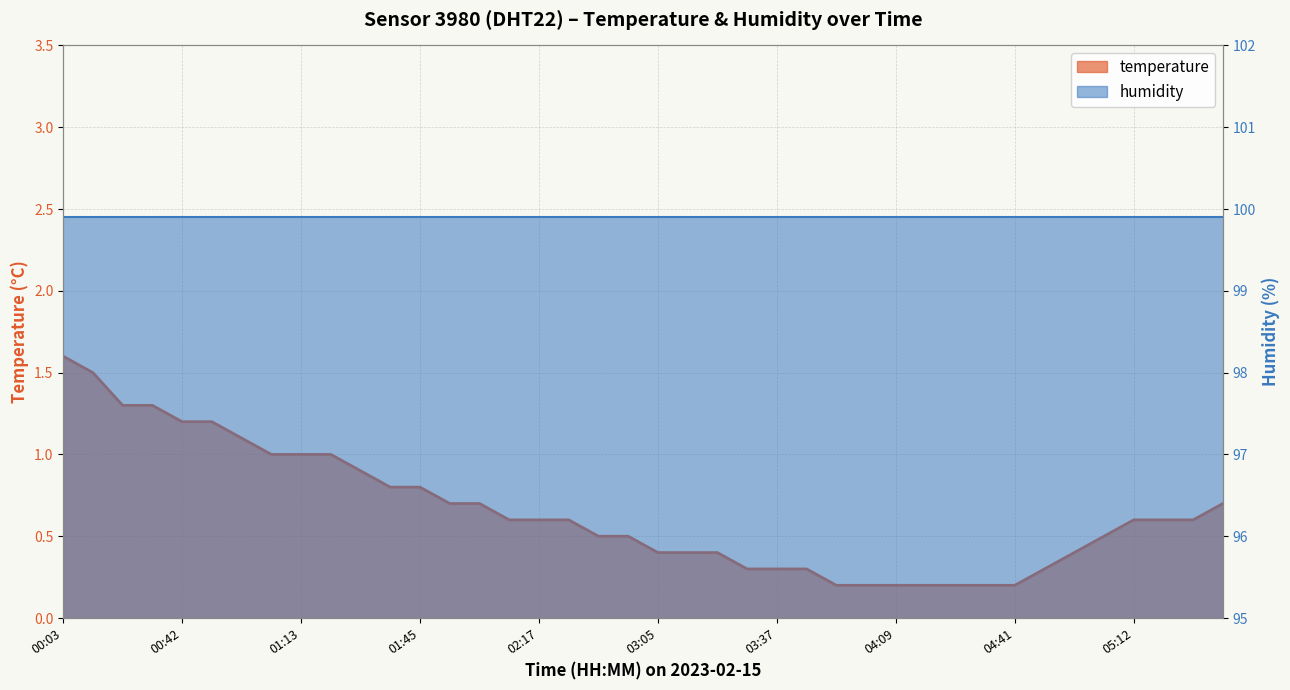

What is the change in value from 00:34 to 02:09?

-0.7